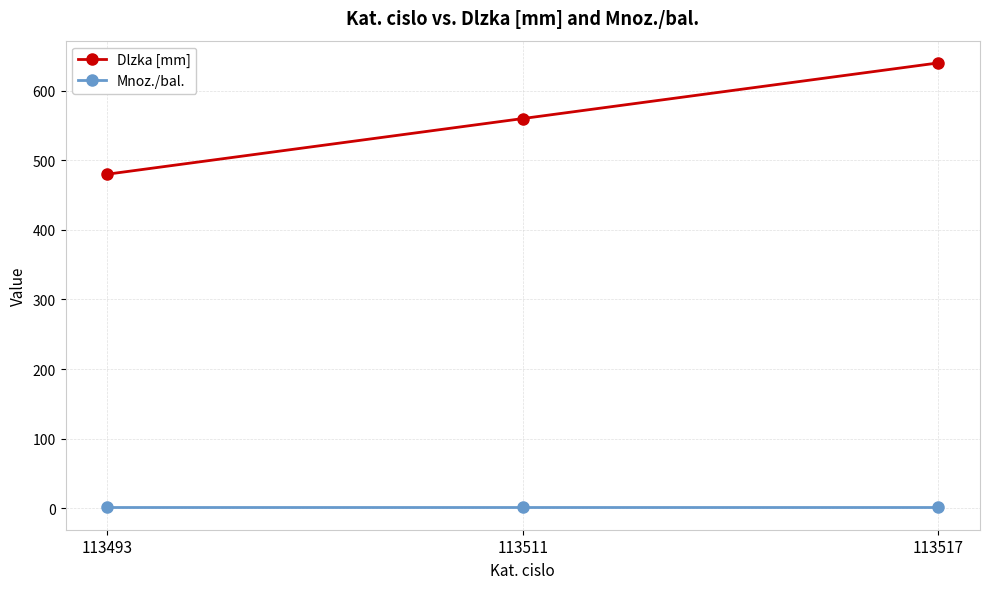

At 113511, list the series in order from largest to smallest.

Dlzka [mm], Mnoz./bal.